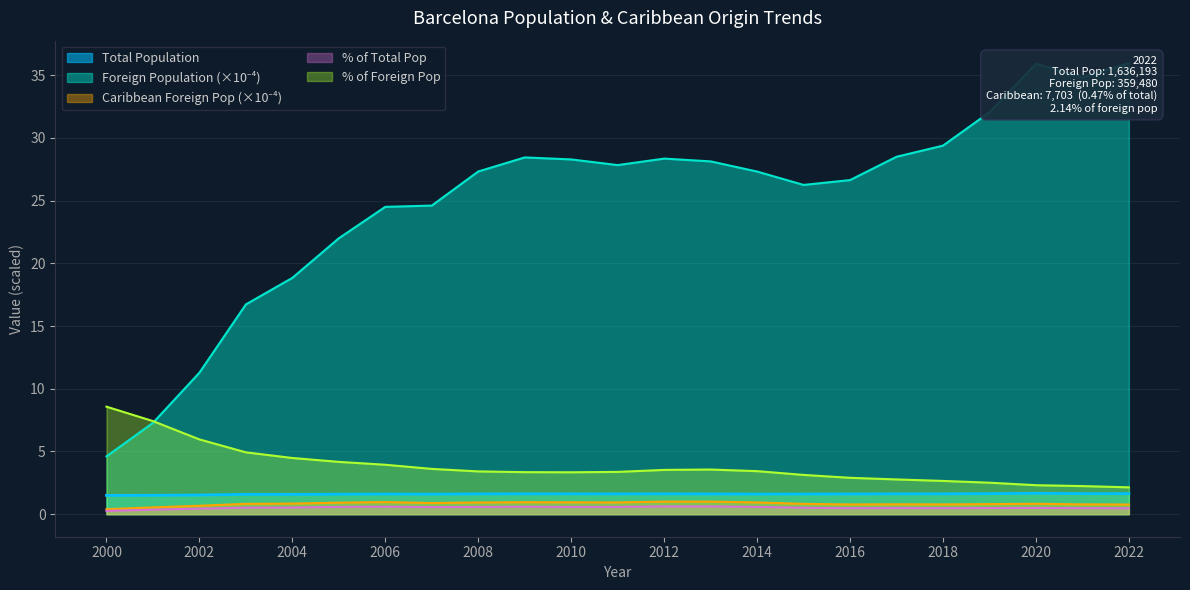

In % of Total Pop, how many points are lower than both neighbors (excluding endpoints)?

3